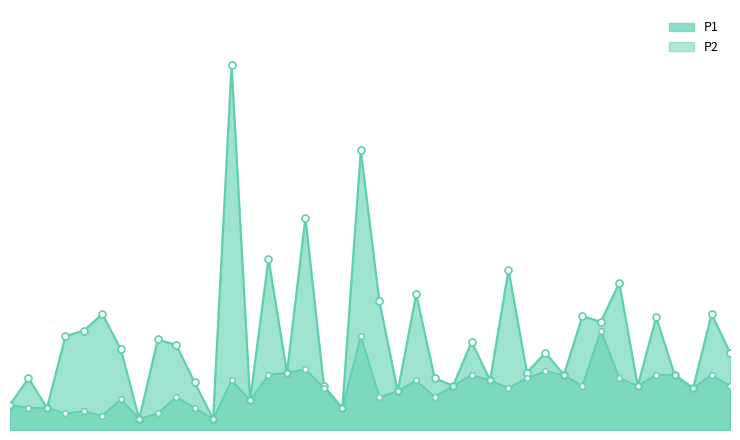

Rank the series by their average value, from lowest to highest.

P2, P1